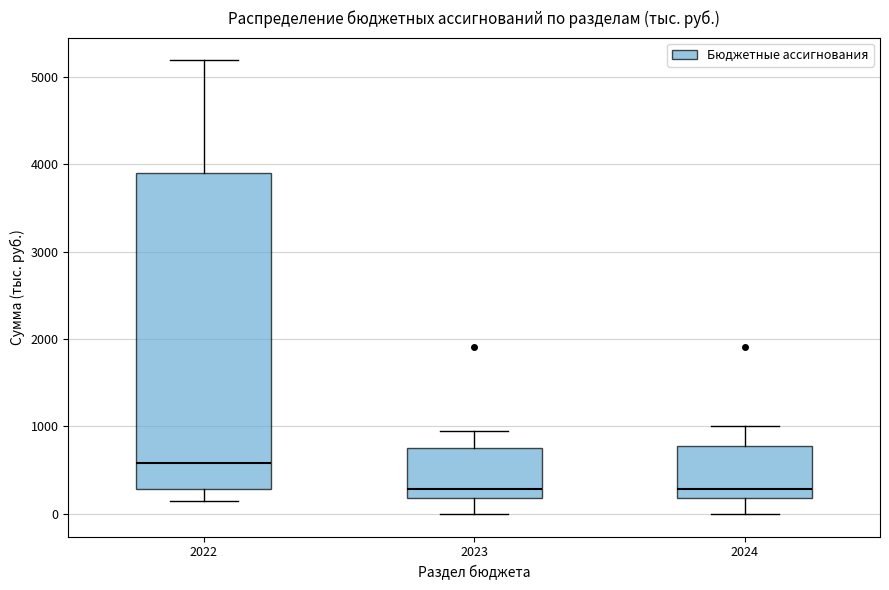

Which box is the tallest, from its lower edge to its upper edge?

2022